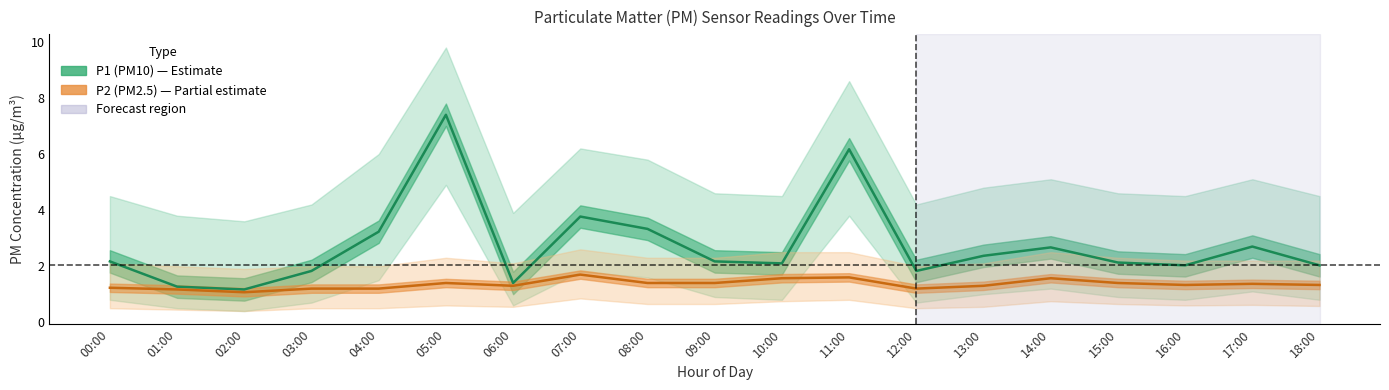

The value of P2 (PM2.5) at 08:00 is 1.4. True or false?

True